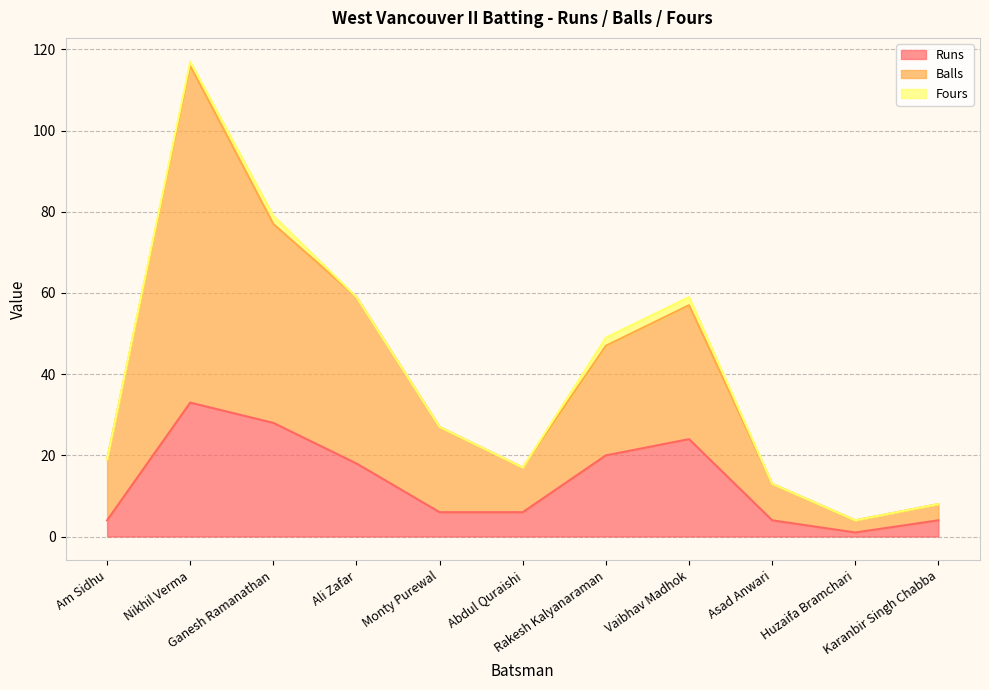

How many values in the Runs series are below 6?

4